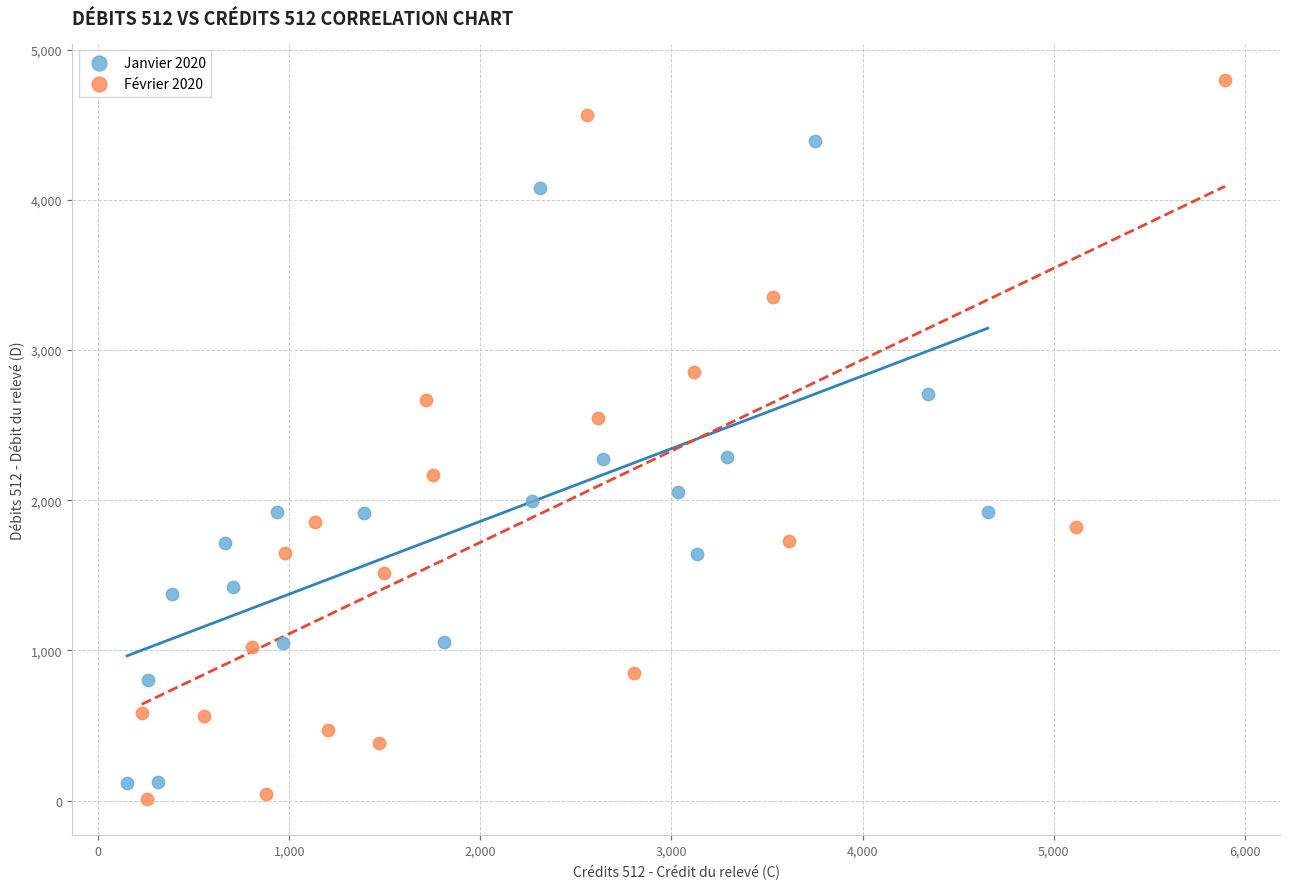

Which series has the widest spread of Y values?

Février 2020